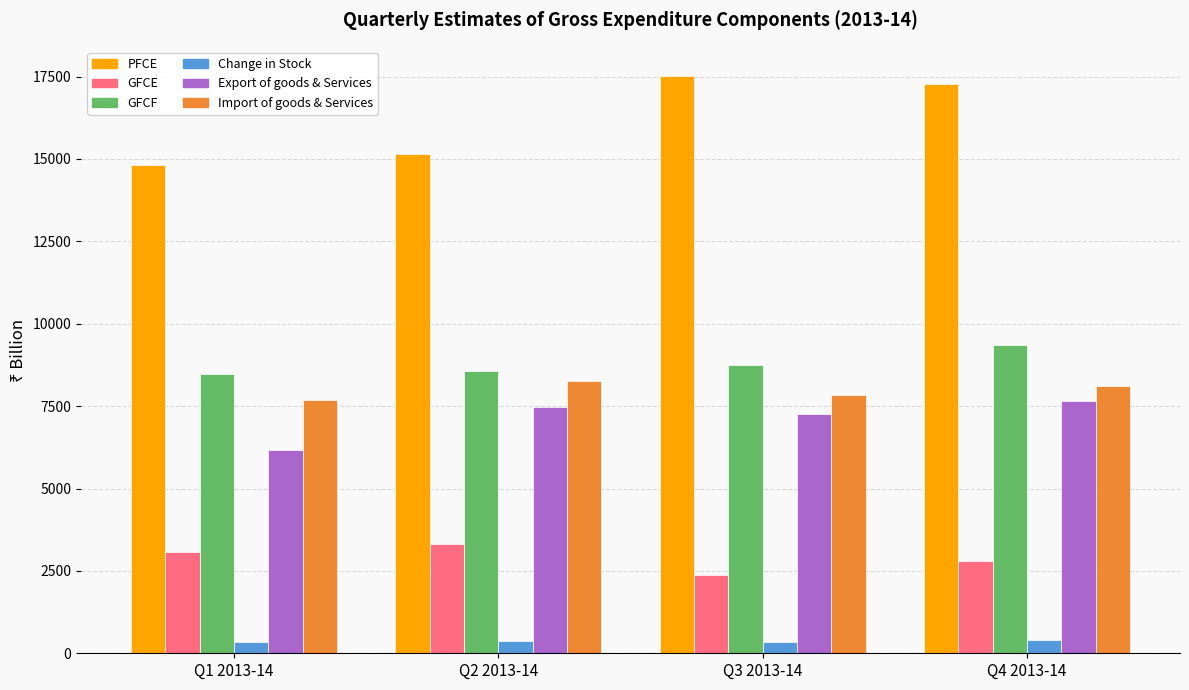

How many values in the PFCE series are below 17271?

2